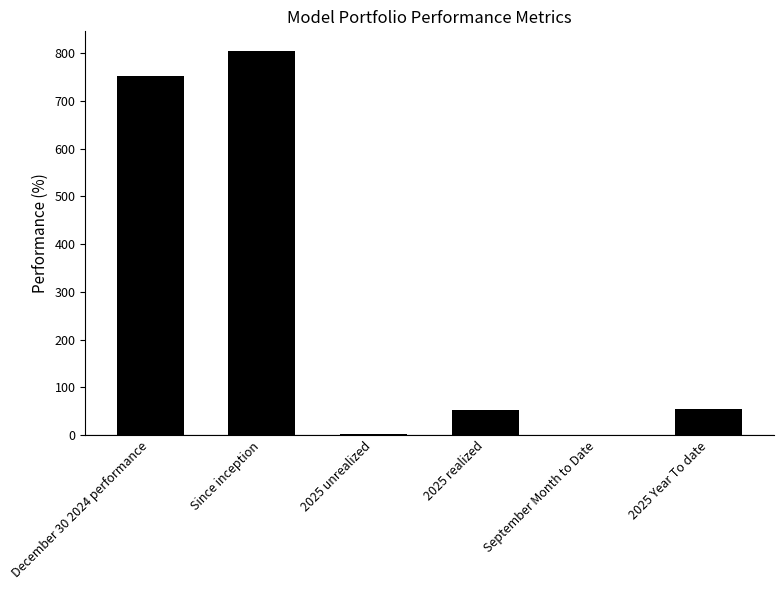

How many values exceed 54?

3